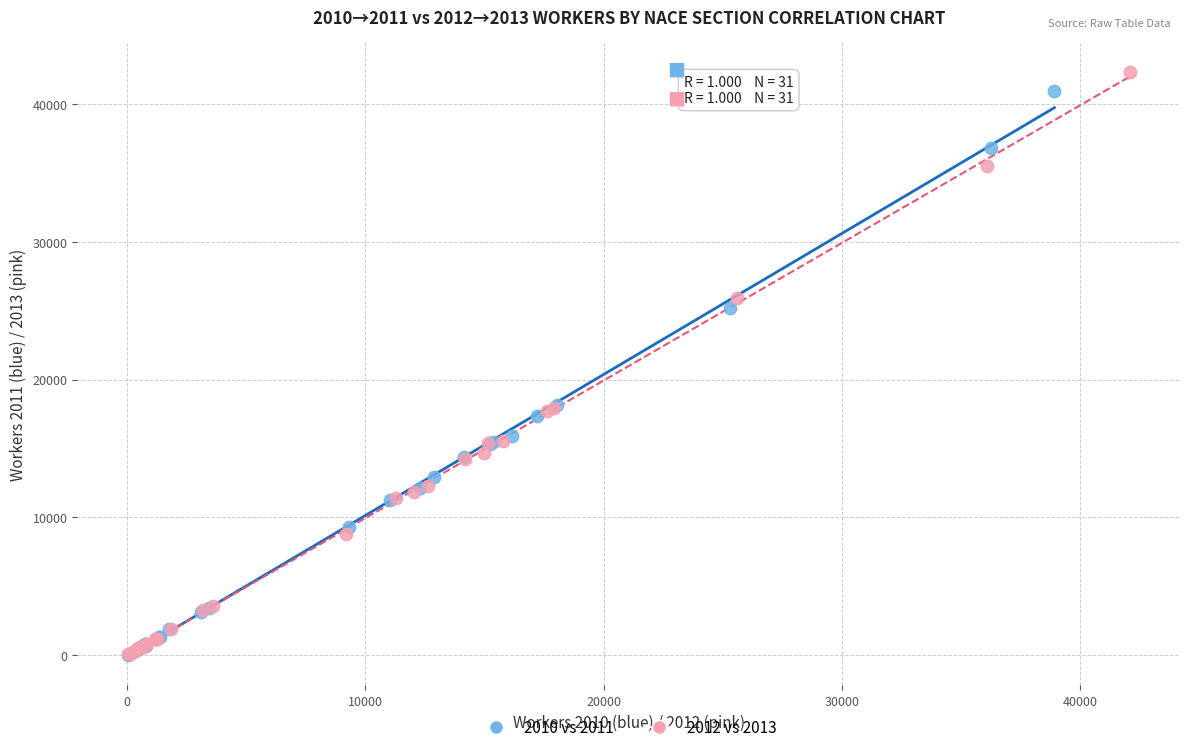

Which series has the widest spread of Y values?

2012 vs 2013